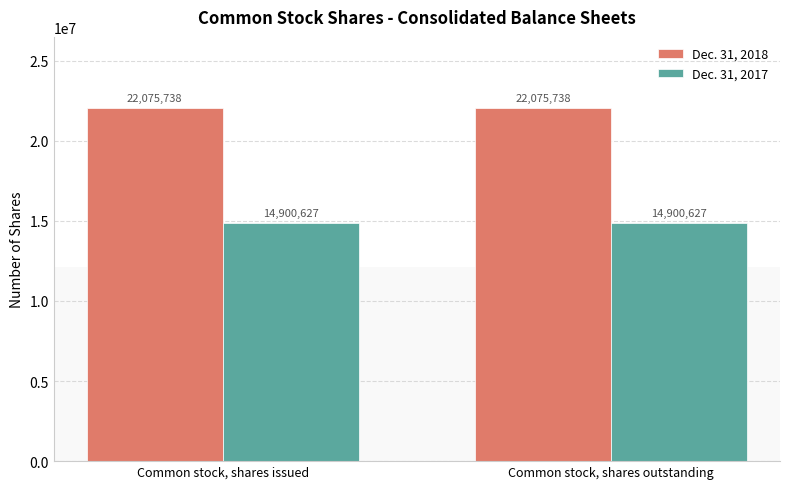

What is the sum of the Dec. 31, 2017 values at Common stock, shares outstanding and Common stock, shares issued?

29801254